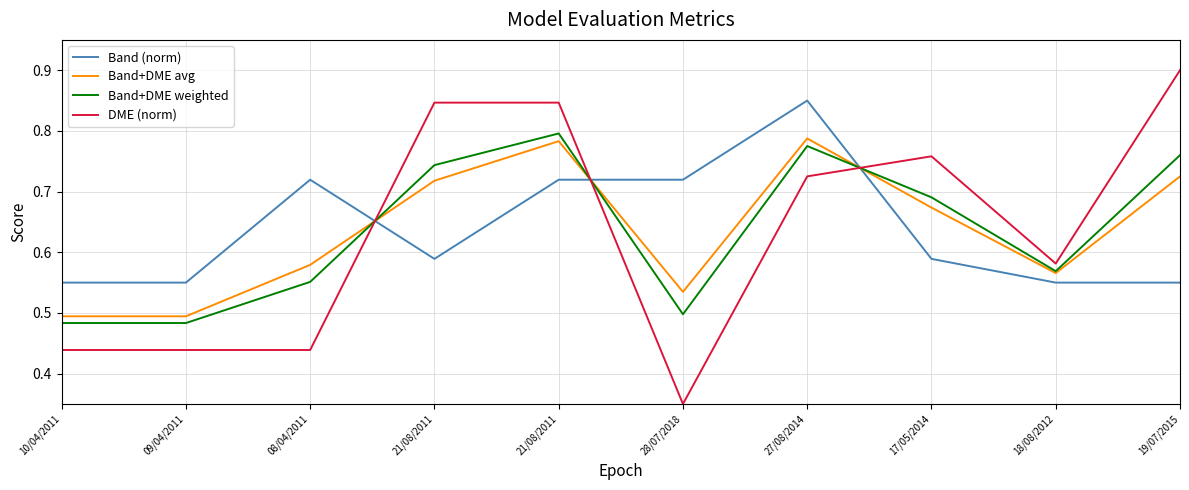

Rank the series at 08/04/2011 from lowest to highest value.

DME (norm), Band+DME weighted, Band+DME avg, Band (norm)